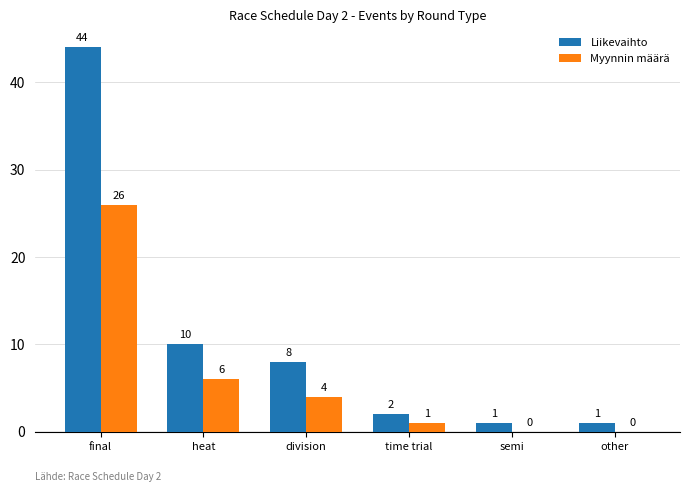

What is the maximum value for Liikevaihto?

44